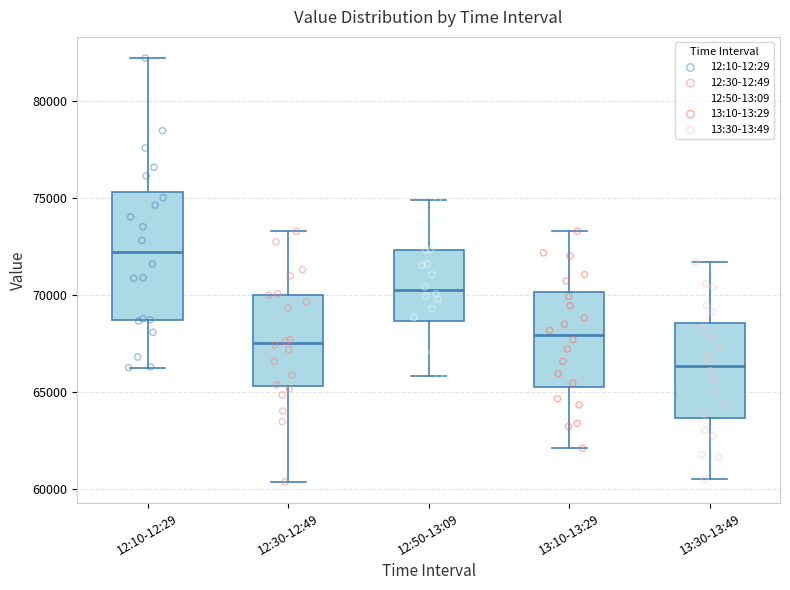

Which box's median line is the highest?

12:10-12:29